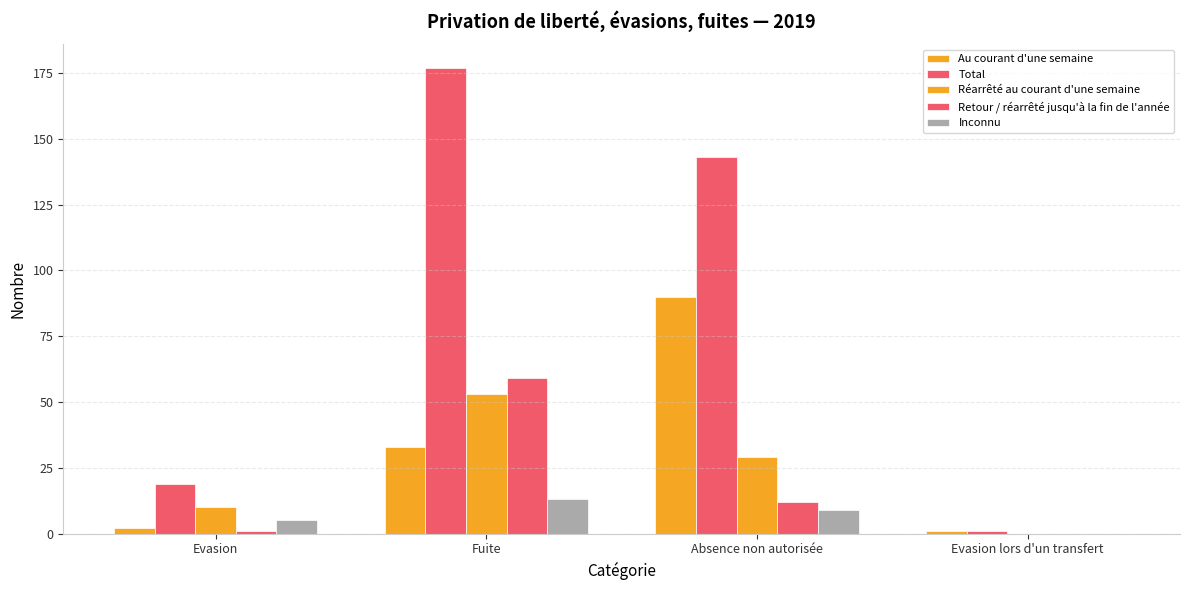

Reading right to left, what are all the values shown in this chart?

Au courant d'une semaine: Evasion lors d'un transfert=1	Absence non autorisée=90	Fuite=33	Evasion=2
Total: Evasion lors d'un transfert=1	Absence non autorisée=143	Fuite=177	Evasion=19
Réarrêté au courant d'une semaine: Evasion lors d'un transfert=0	Absence non autorisée=29	Fuite=53	Evasion=10
Retour / réarrêté jusqu'à la fin de l'année: Evasion lors d'un transfert=0	Absence non autorisée=12	Fuite=59	Evasion=1
Inconnu: Evasion lors d'un transfert=0	Absence non autorisée=9	Fuite=13	Evasion=5